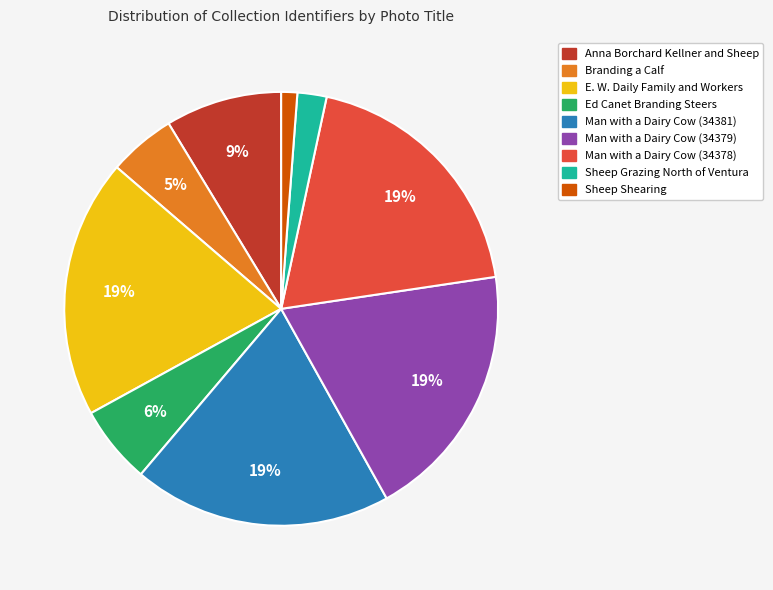

To the nearest percent, what percentage of the pie is Anna Borchard Kellner and Sheep?

9%